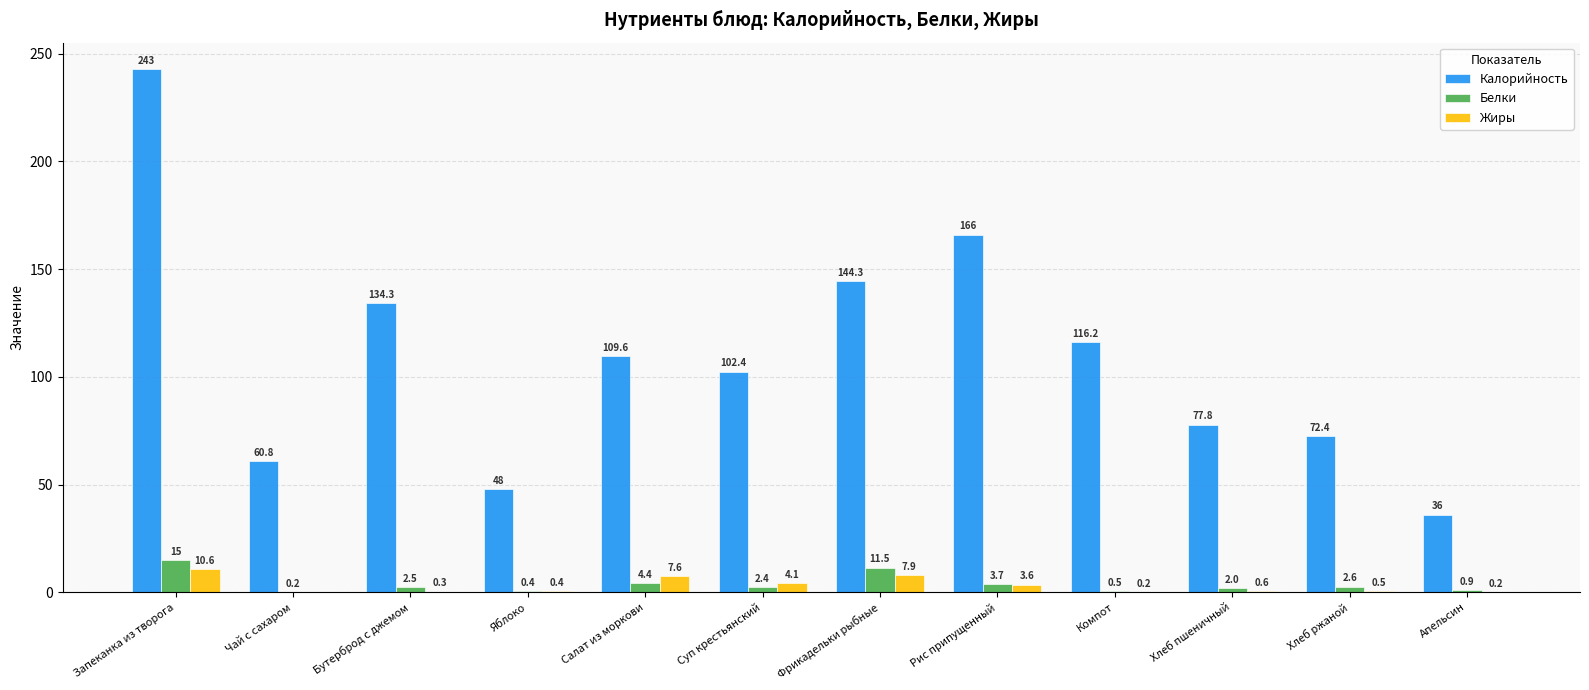

How many categories are shown in the chart?

12